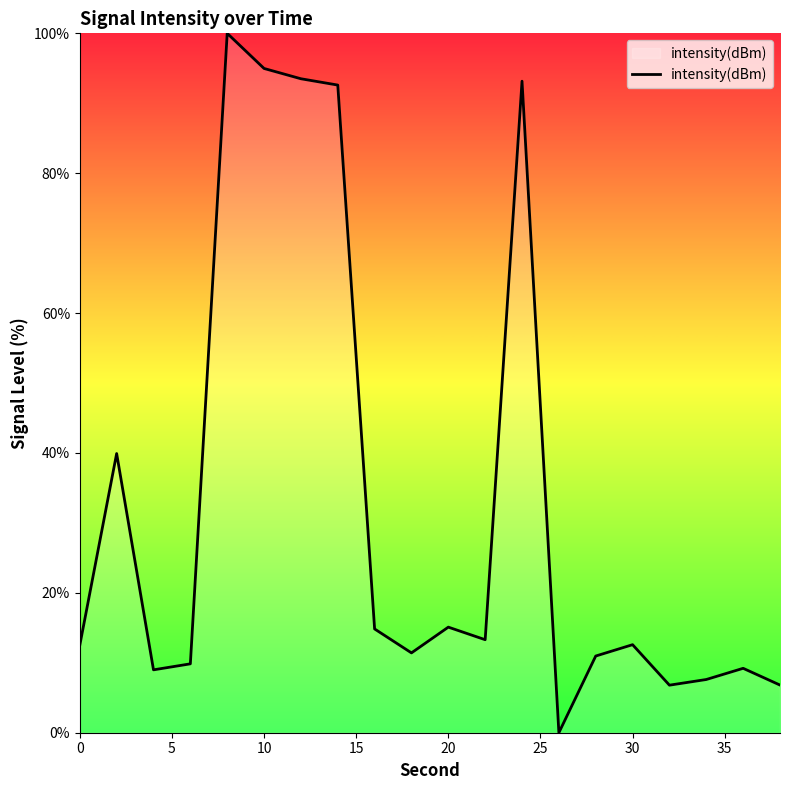

What is the greatest value displayed?

100.0